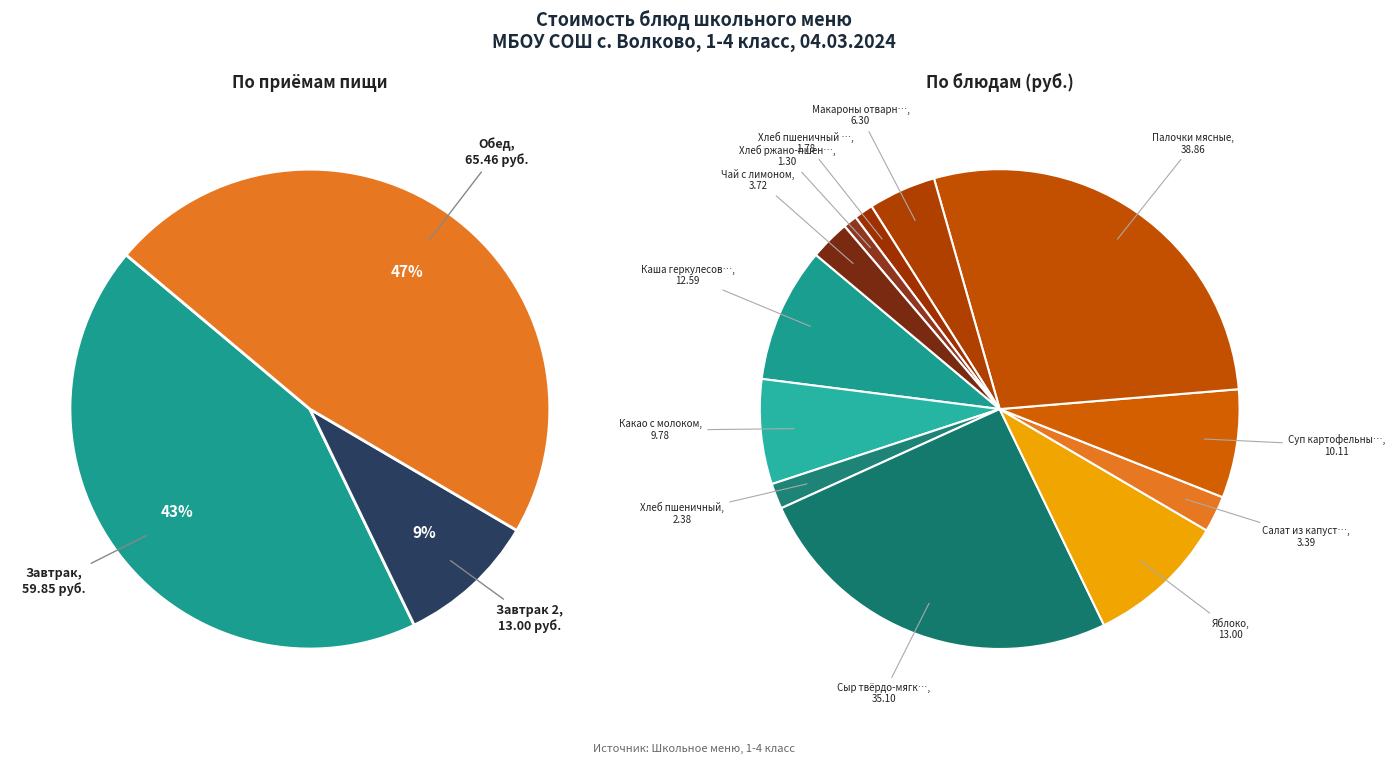

How many segments does this pie chart have?

12